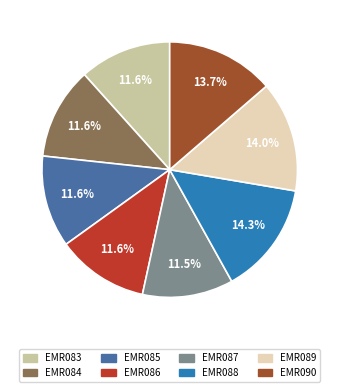

What percentage is NOT represented by EMR084?

88.4%